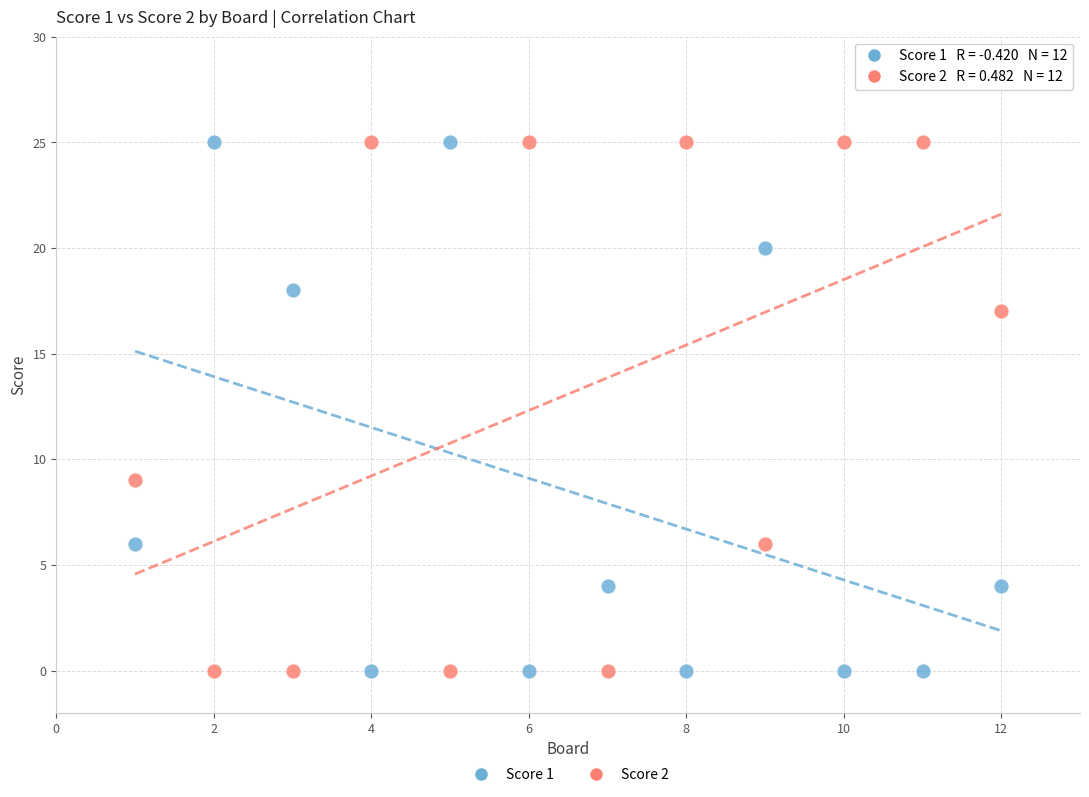

Across all data points, what is the range of Y values (max minus min)?

25